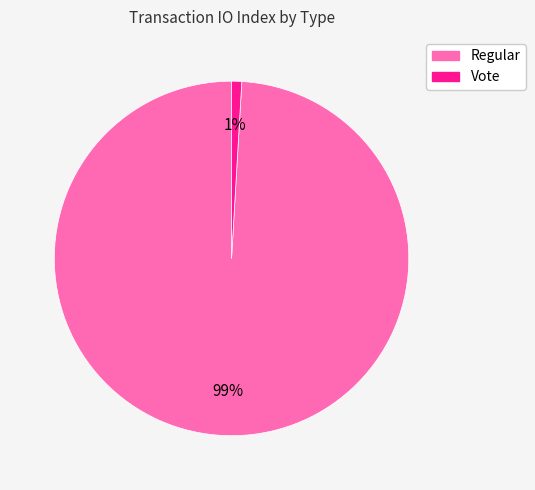

True or false: Regular accounts for 92% of the total.

False